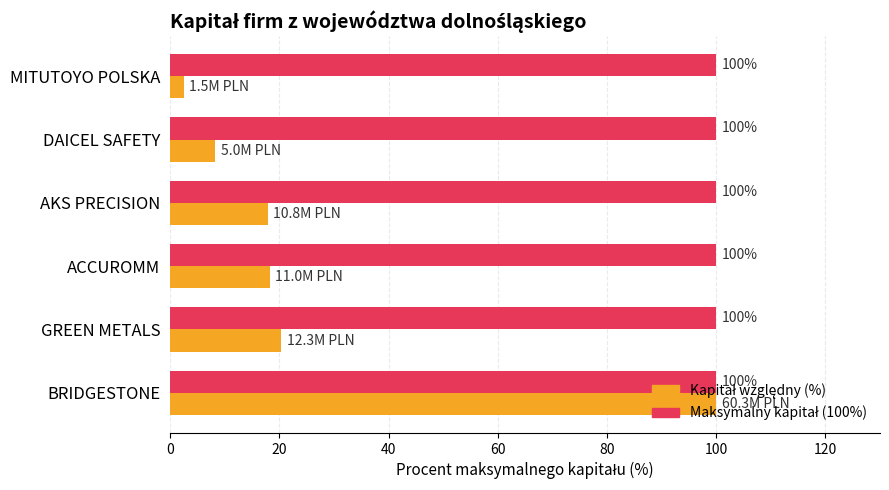

At how many categories does at least one series exceed 67?

6